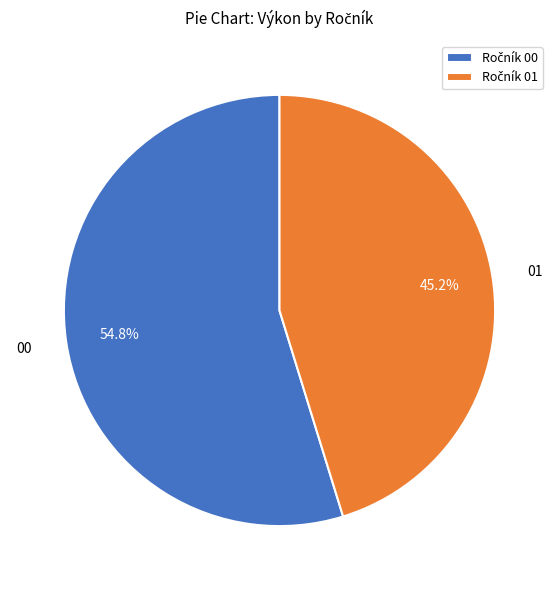

Does any single category account for the majority?

Yes